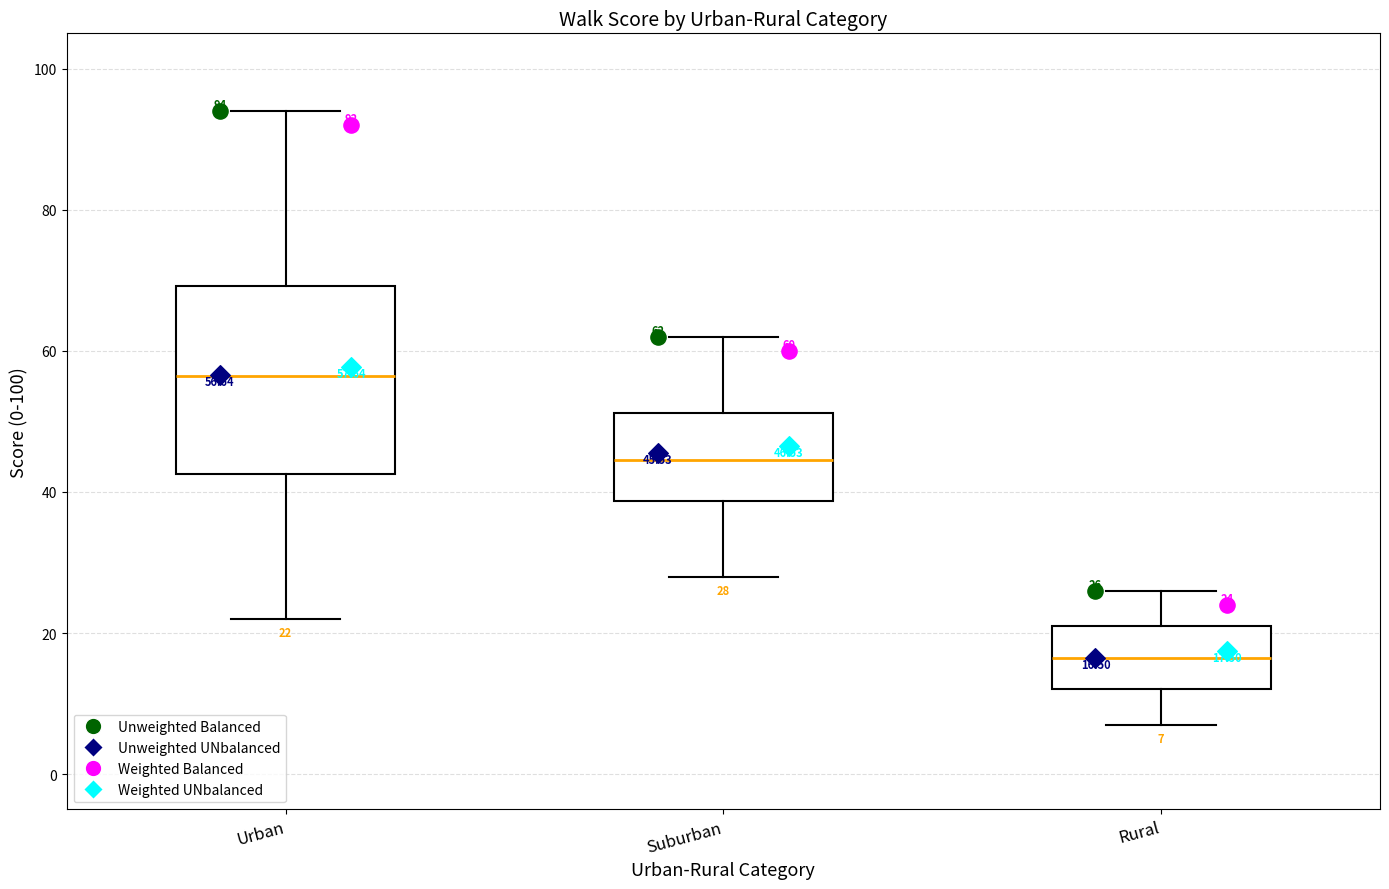

Which box's median line is the highest?

Urban